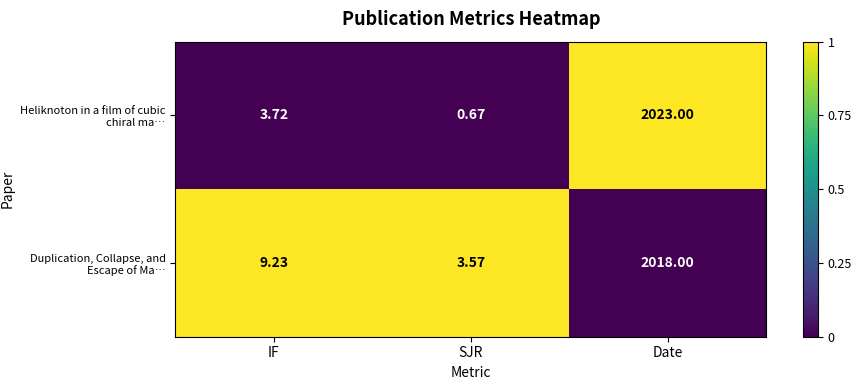

At which label does Heliknoton in a film of cubic chiral ma… reach its minimum?

SJR